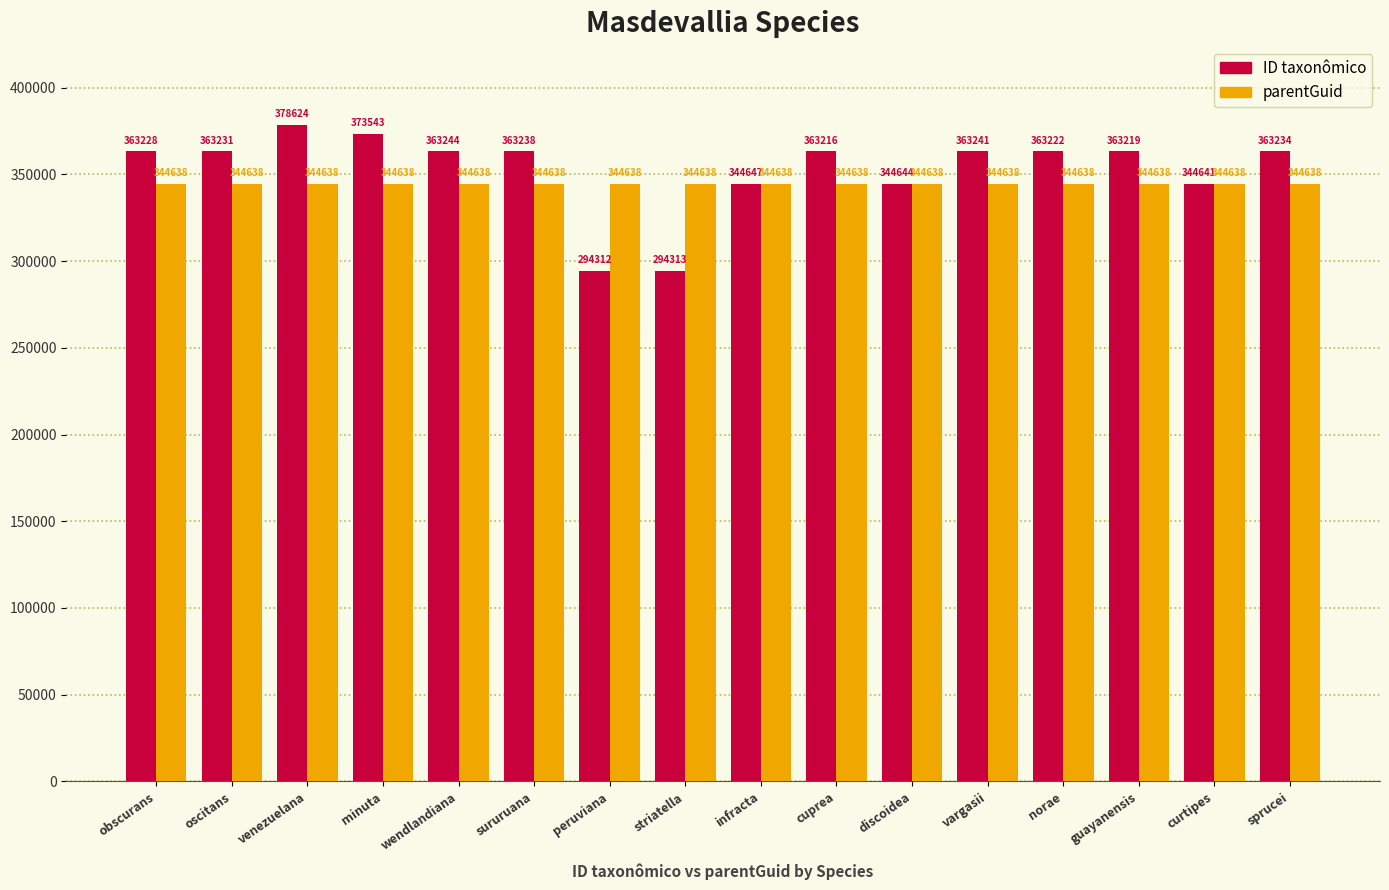

What are all the series names shown in the legend?

ID taxonômico, parentGuid